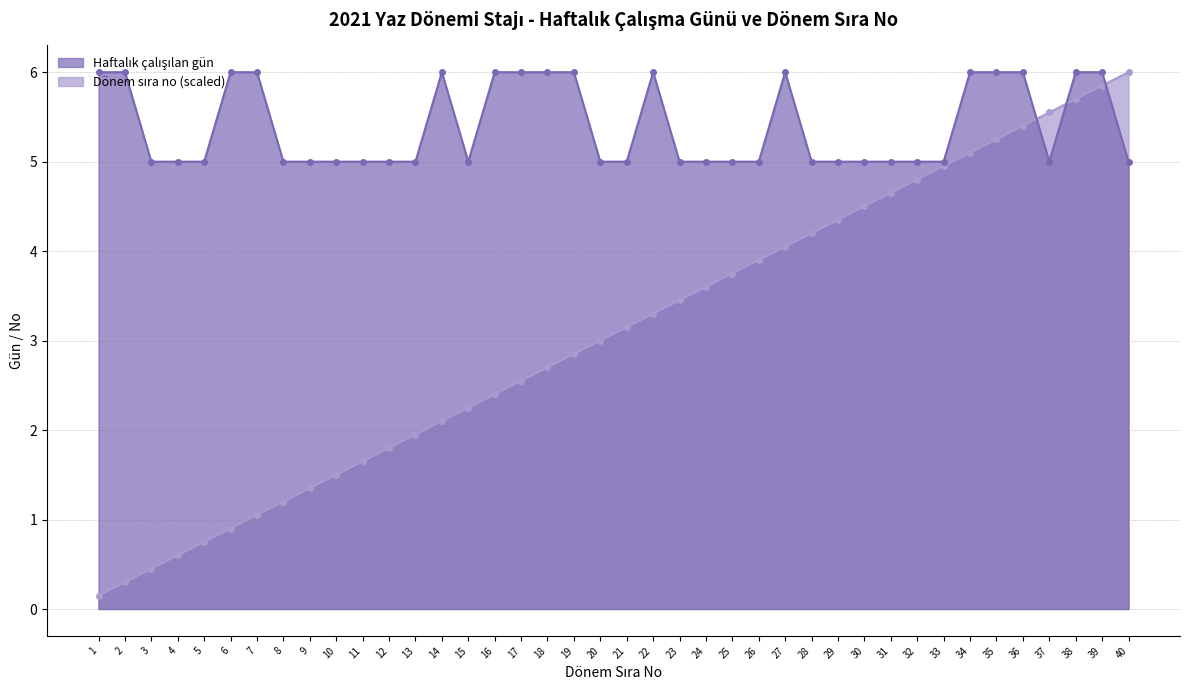

Reading left to right, transcribe all the data shown in this chart.

Haftalık çalışılan gün: 6.0	6.0	5.0	5.0	5.0	6.0	6.0	5.0	5.0	5.0	5.0	5.0	5.0	6.0	5.0	6.0	6.0	6.0	6.0	5.0	5.0	6.0	5.0	5.0	5.0	5.0	6.0	5.0	5.0	5.0	5.0	5.0	5.0	6.0	6.0	6.0	5.0	6.0	6.0	5.0
Dönem sıra no: 0.2	0.3	0.4	0.6	0.8	0.9	1.0	1.2	1.4	1.5	1.7	1.8	2.0	2.1	2.2	2.4	2.5	2.7	2.8	3.0	3.2	3.3	3.4	3.6	3.8	3.9	4.1	4.2	4.3	4.5	4.7	4.8	4.9	5.1	5.2	5.4	5.6	5.7	5.8	6.0